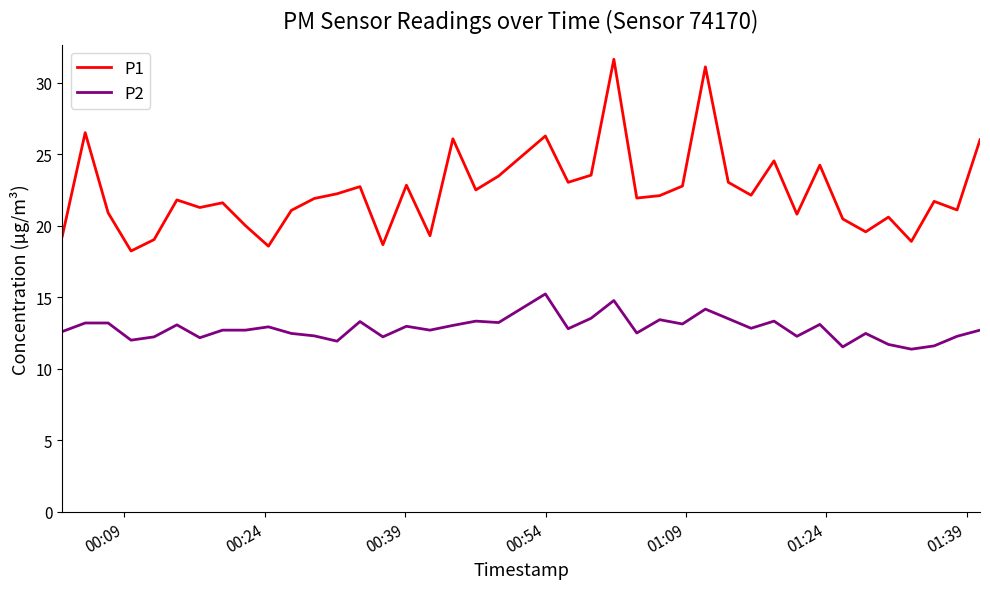

What is the difference between the maximum and minimum values in the P2 series?

3.9